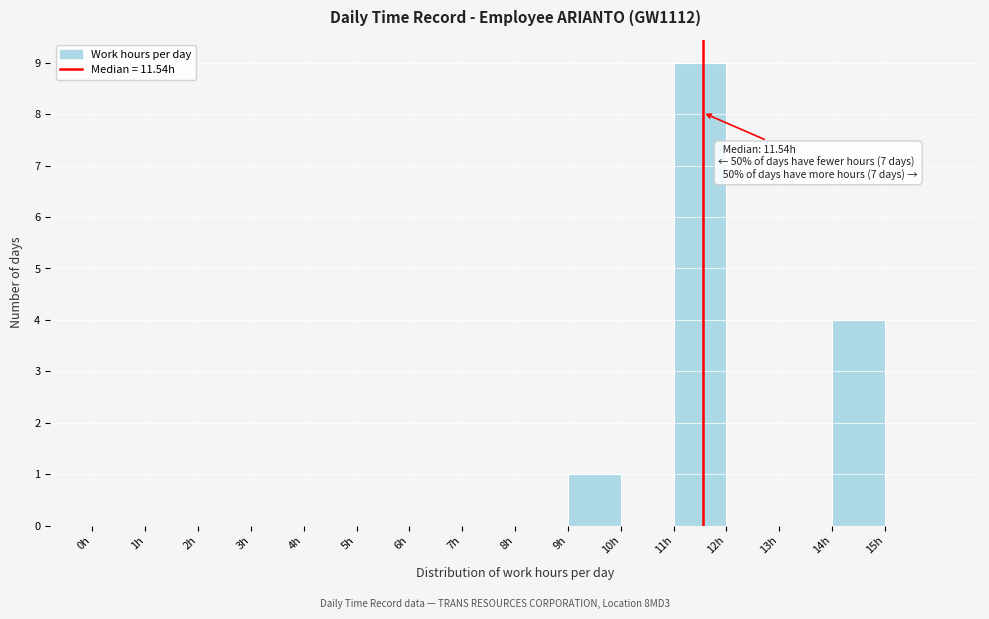

Over which range of the x-axis is the bar tallest?

11 to 12